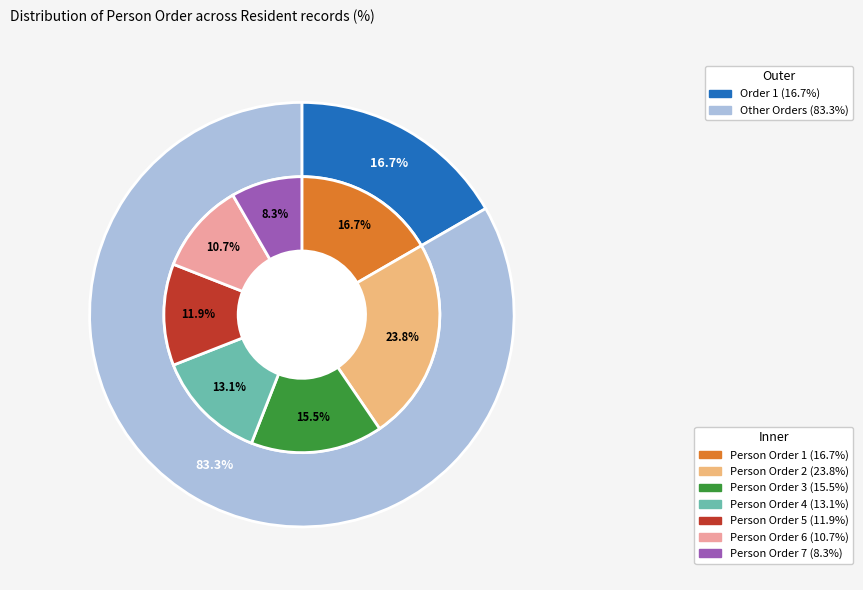

To the nearest percent, what is the average slice percentage?

14%